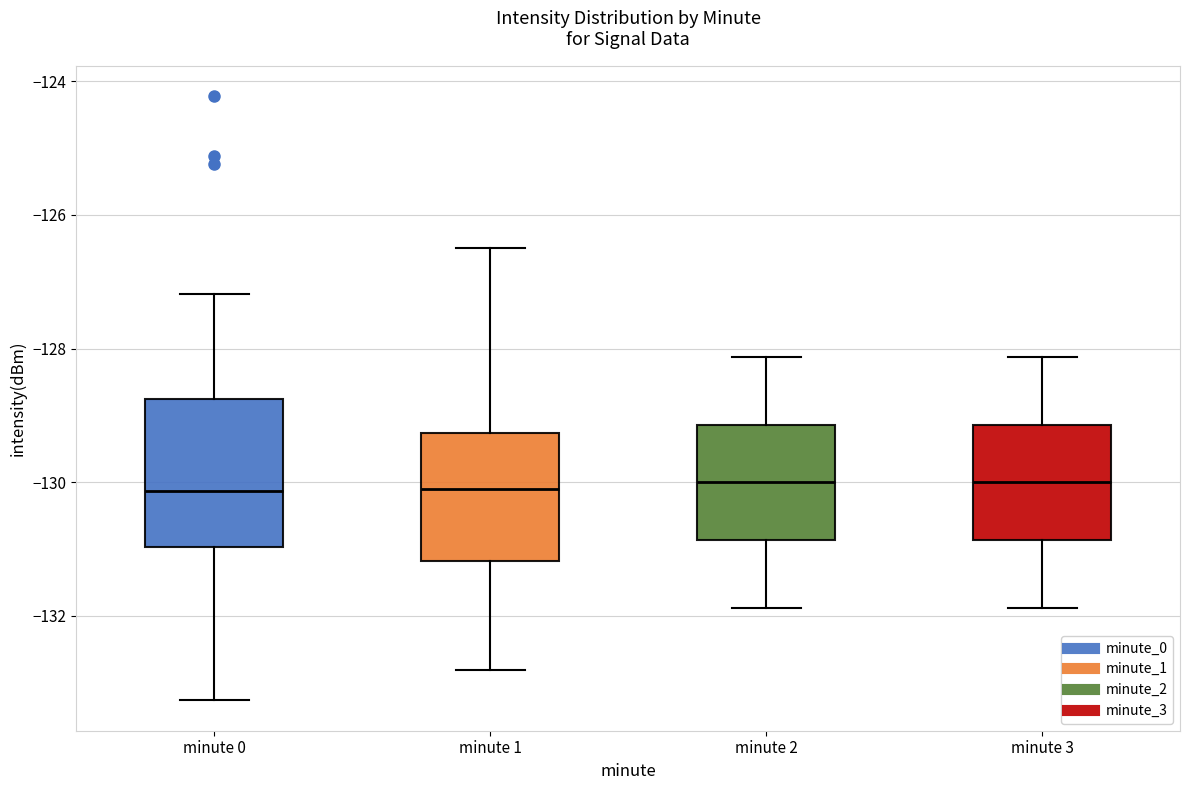

Reading left to right, read every box against the y-axis: the position of its median line, the range the box covers, and the ends of its whiskers. The values are not printed on the chart, so give them approximately, as read against the axis.

minute 0: median -130.2, box -131.0 to -128.8, whiskers -133.2 to -127.2
minute 1: median -130.2, box -131.2 to -129.2, whiskers -132.8 to -126.4
minute 2: median -130.0, box -130.8 to -129.2, whiskers -131.8 to -128.2
minute 3: median -130.0, box -130.8 to -129.2, whiskers -131.8 to -128.2